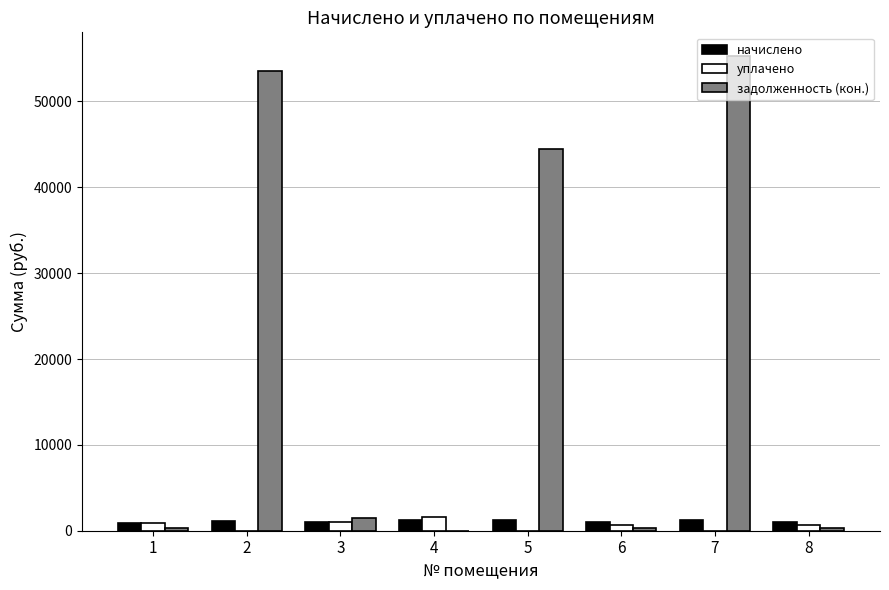

Is the value of уплачено at 6 greater than the value of задолженность (кон.) at 5?

No